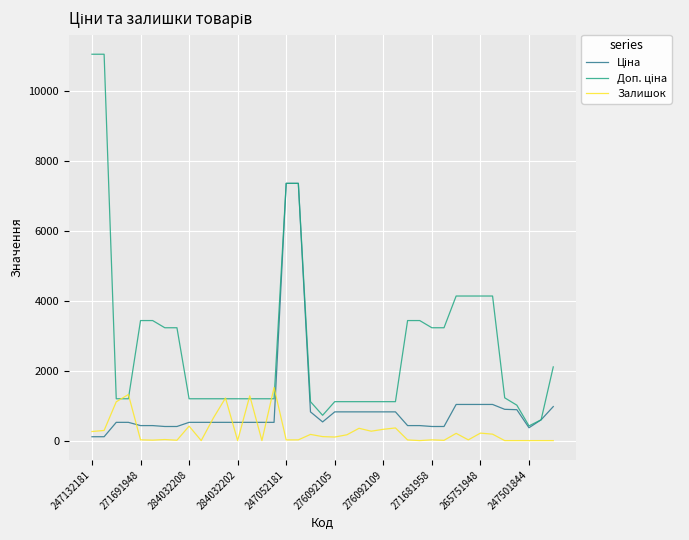

What is the greatest value displayed?

11055.0